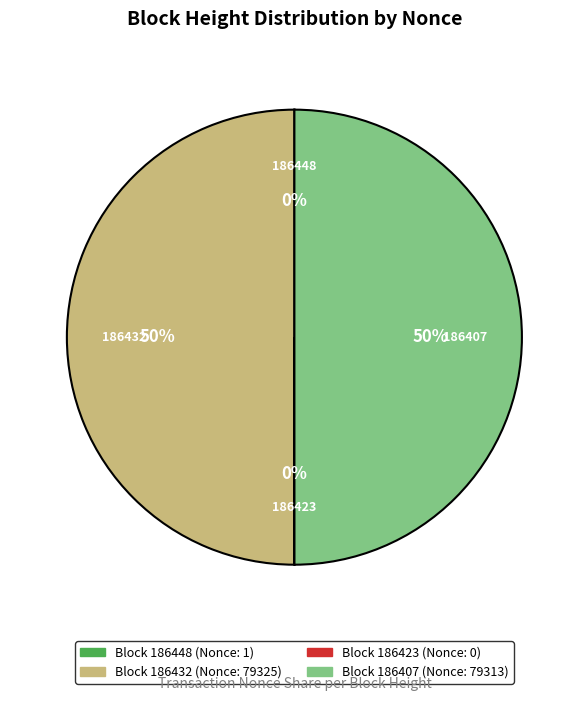

To the nearest percent, what is the difference between the largest and smallest slice percentages?

50%